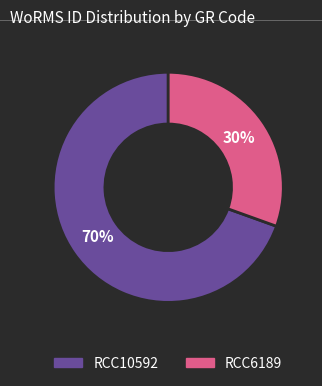

How many slices are in this pie chart?

2